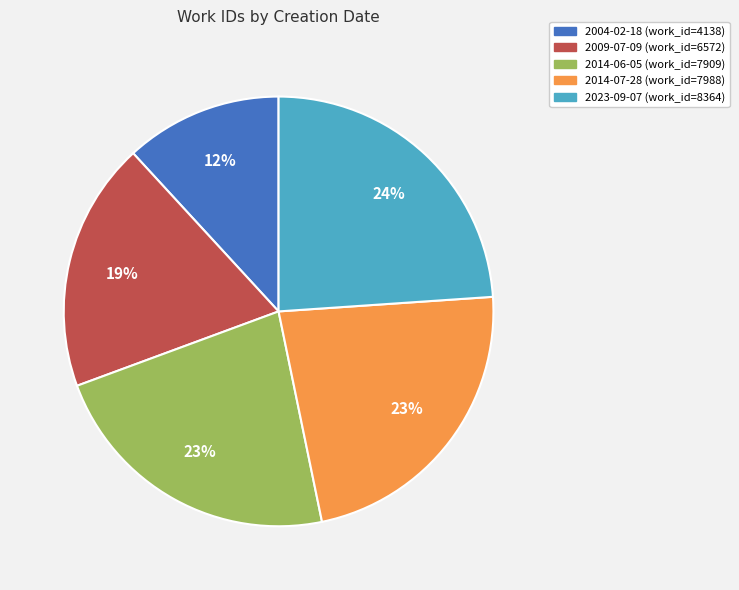

To the nearest percent, what is the difference between the 2023-09-07 and 2014-07-28 slice percentages?

1%